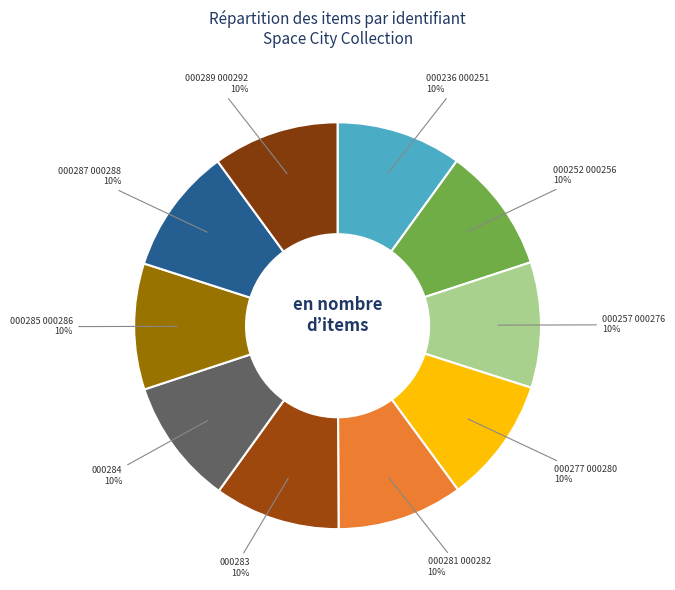

To the nearest percent, what is the average slice percentage?

10%